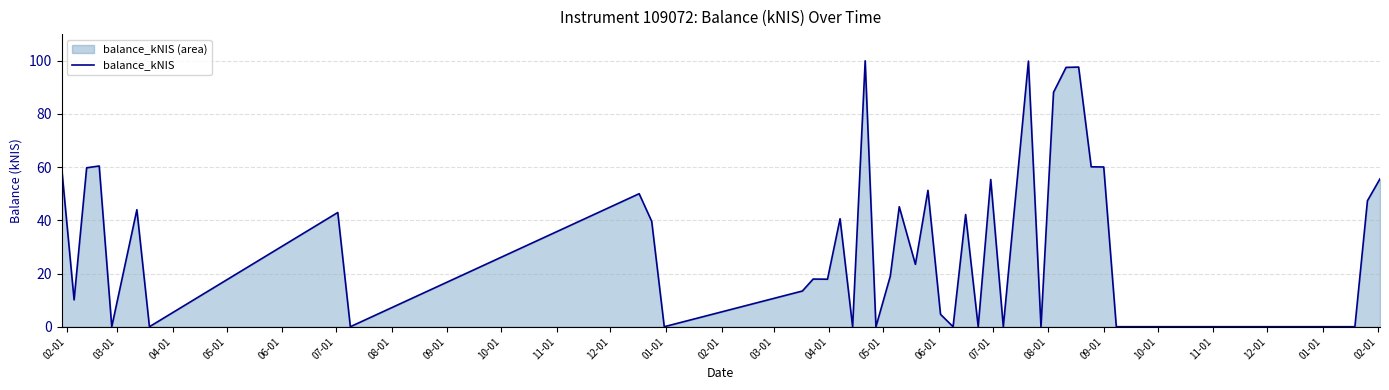

What is the greatest value displayed?

100.0